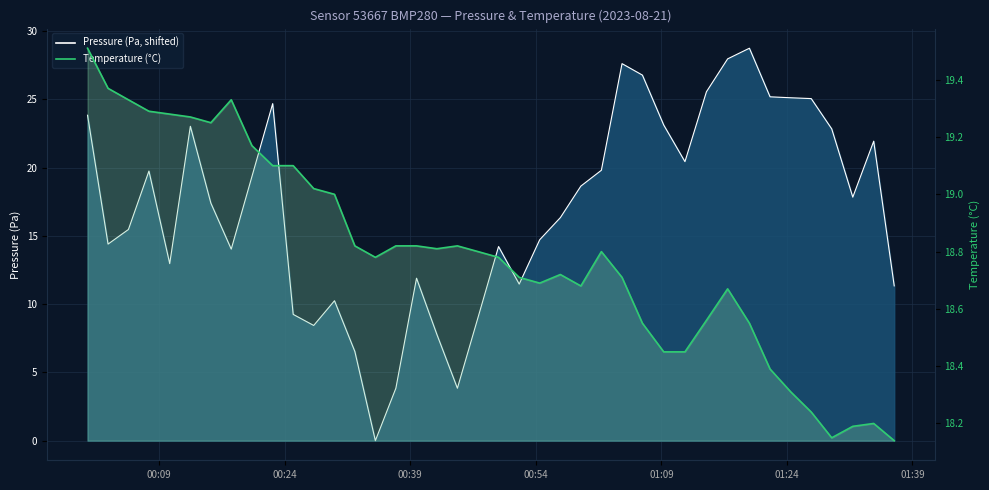

Reading left to right, extract all data points from this chart.

19.5	19.4	19.3	19.3	19.3	19.3	19.2	19.3	19.2	19.1	19.1	19.0	19.0	18.8	18.8	18.8	18.8	18.8	18.8	18.8	18.8	18.7	18.7	18.7	18.7	18.8	18.7	18.6	18.4	18.4	18.6	18.7	18.6	18.4	18.3	18.2	18.1	18.2	18.2	18.1